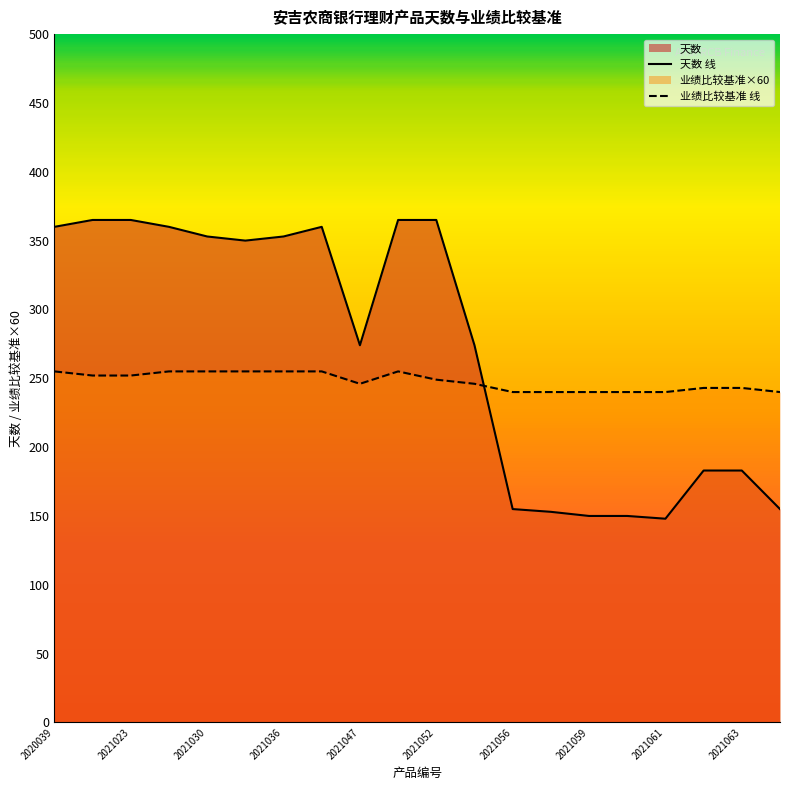

How many times do 业绩比较基准 线 and 天数 线 cross each other?

1